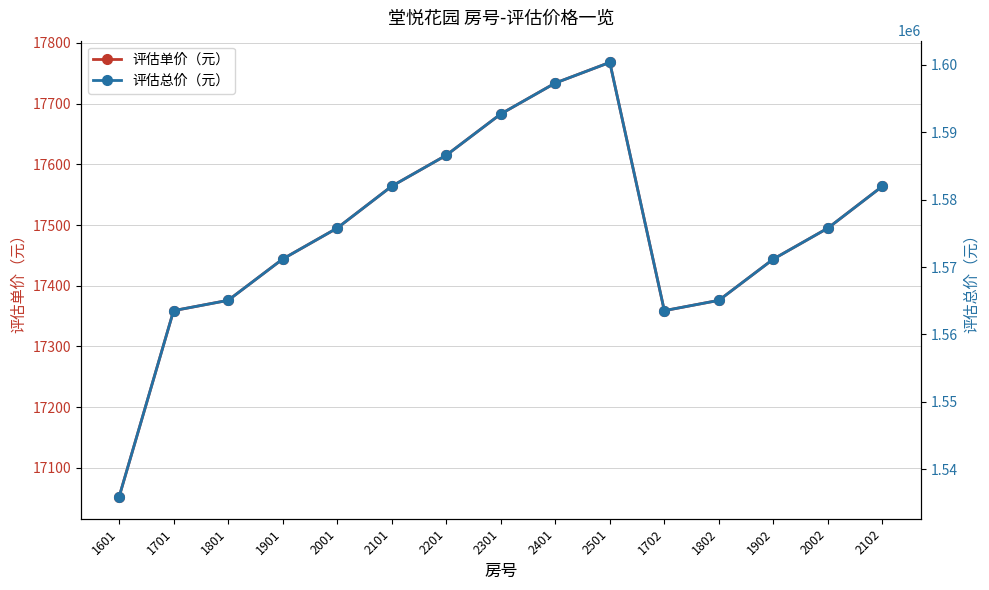

What is the value of the 评估单价（元） point at the 1st from the left?

17052